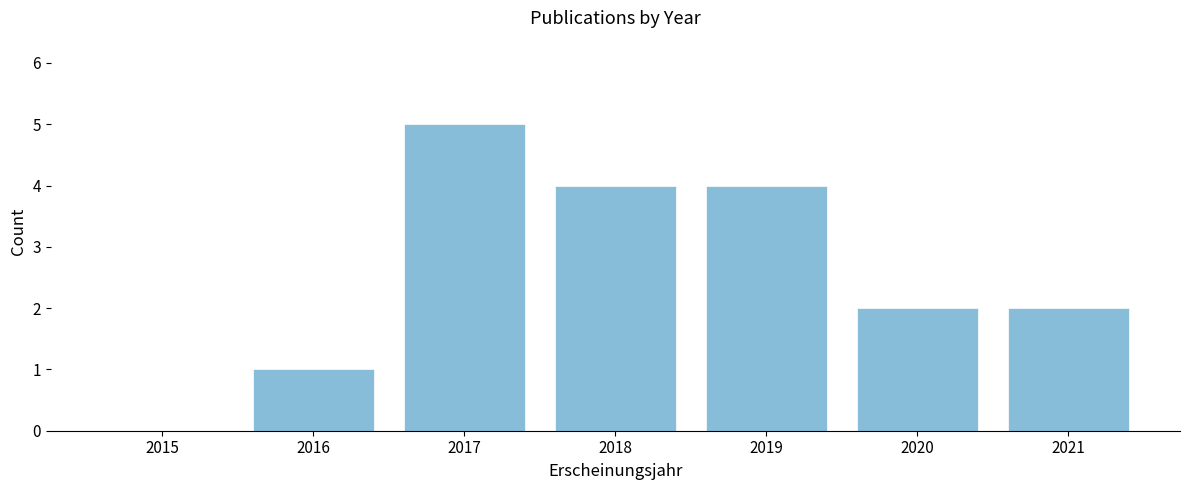

Reading right to left, what are all the values shown in this chart?

2021=2	2020=2	2019=4	2018=4	2017=5	2016=1	2015=0